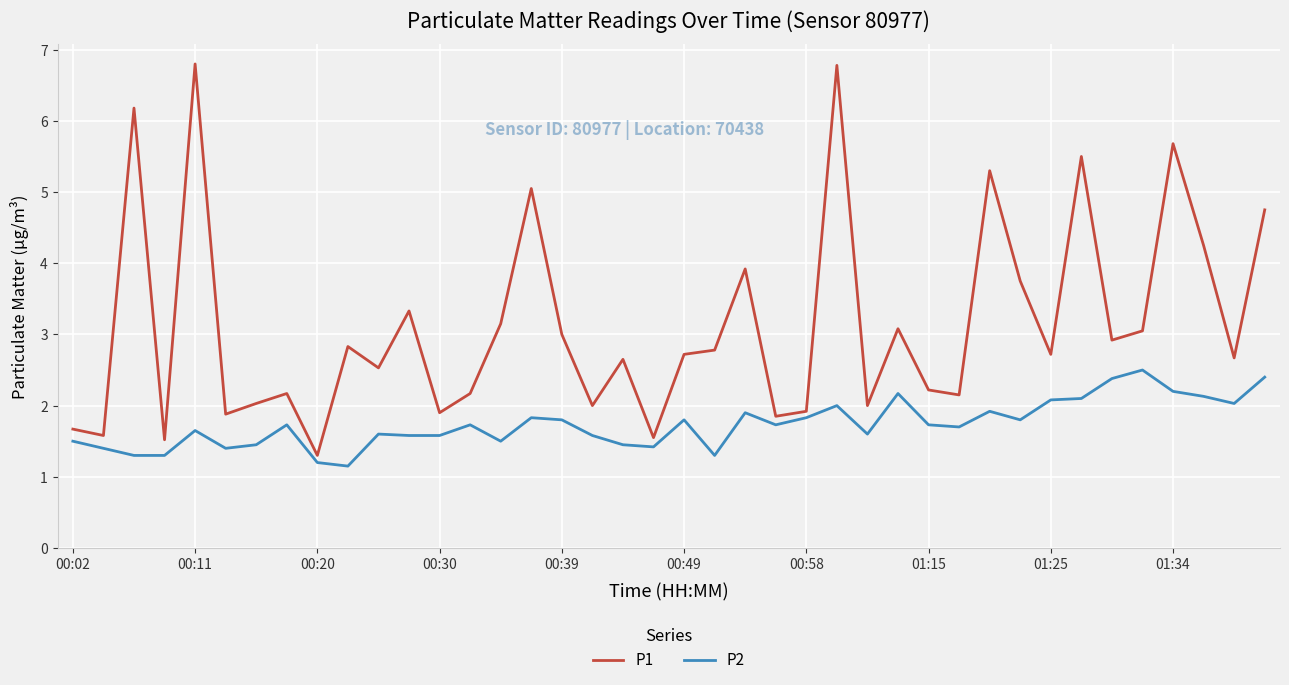

Which series has the largest total across all categories?

P1